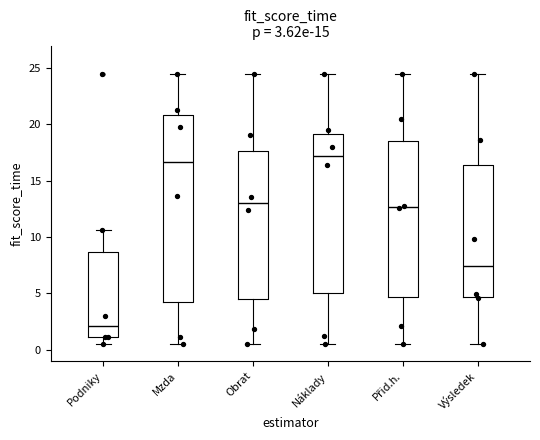

Which box has the highest median line?

Náklady